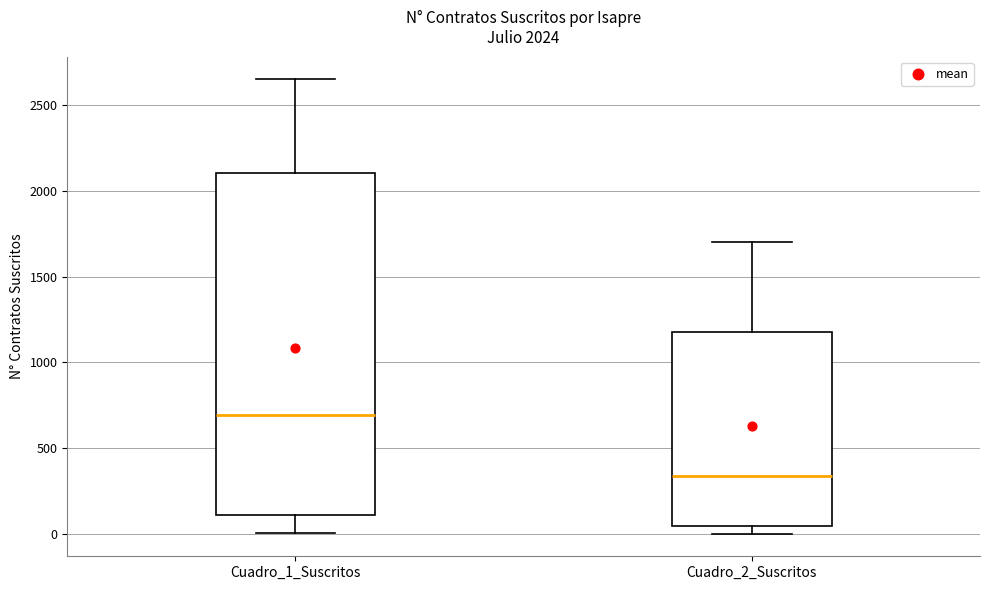

Which box's median line is the highest?

Cuadro_1_Suscritos